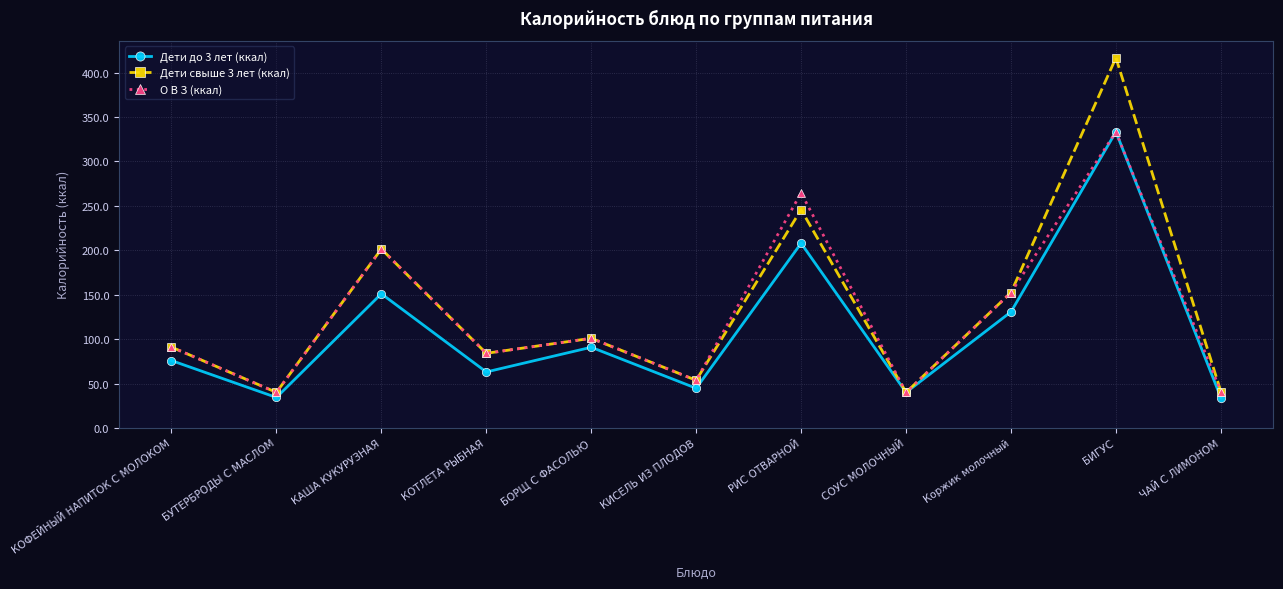

True or false: Дети свыше 3 лет (ккал) has more than 0 interior local peaks.

True